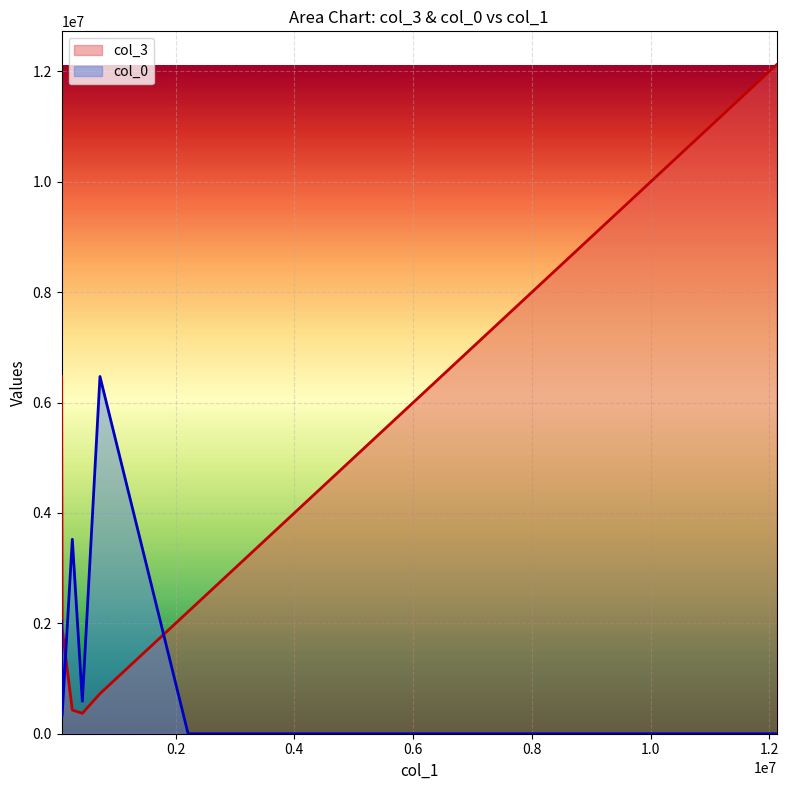

At how many categories does at least one series exceed 1519662?

6